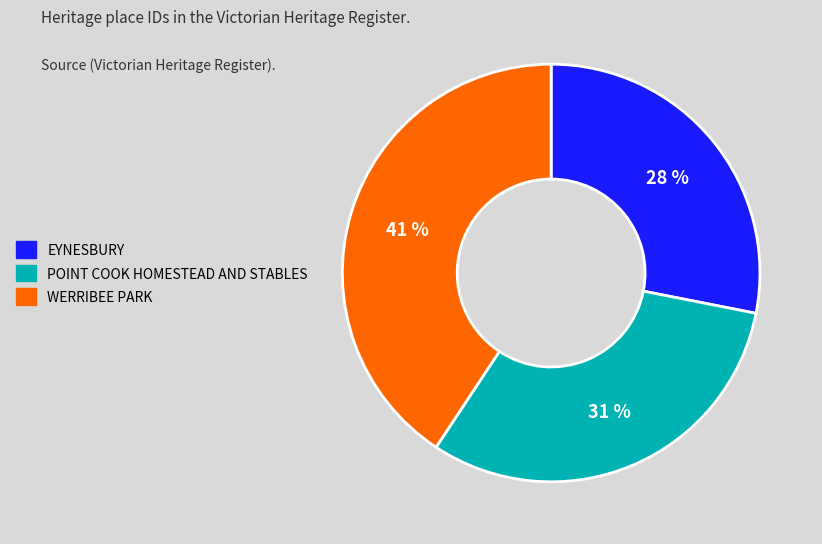

Which has a higher value, POINT COOK HOMESTEAD AND STABLES or WERRIBEE PARK?

WERRIBEE PARK